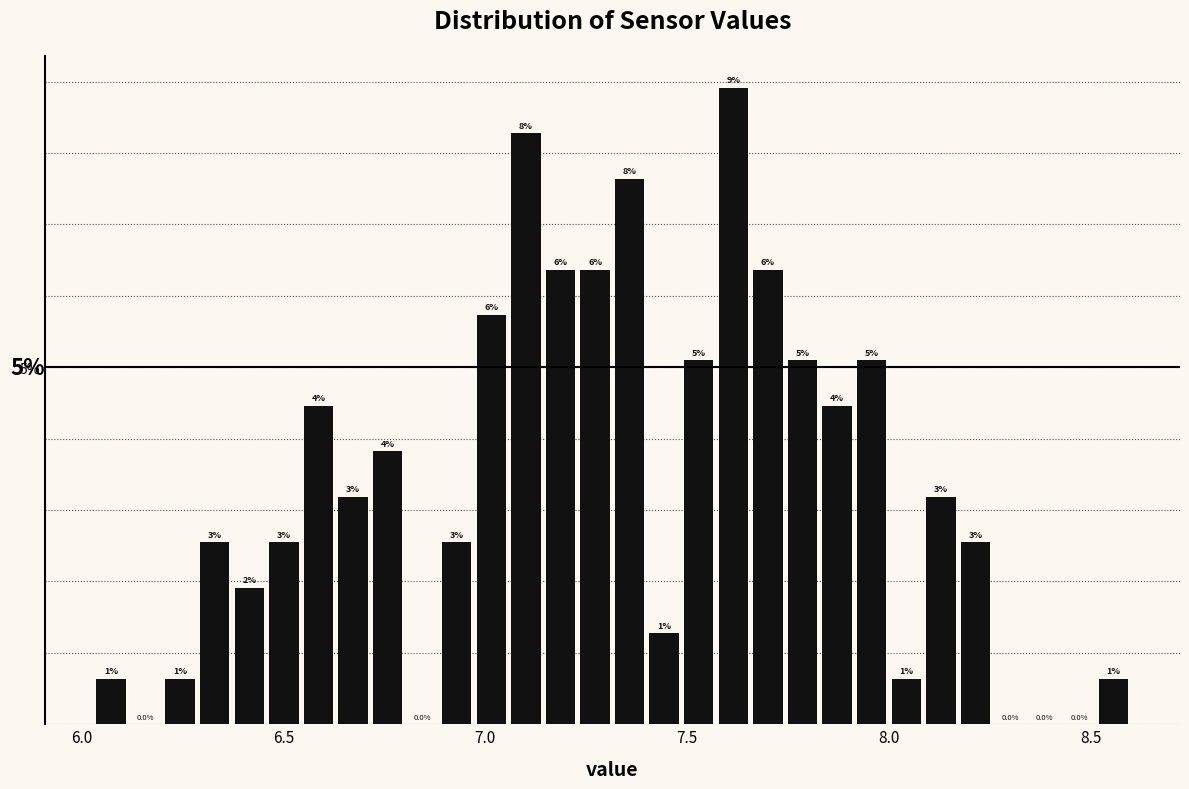

Around what value on the x-axis is the tallest bar? Give the approximate position of its centre, as read against the axis.

7.60